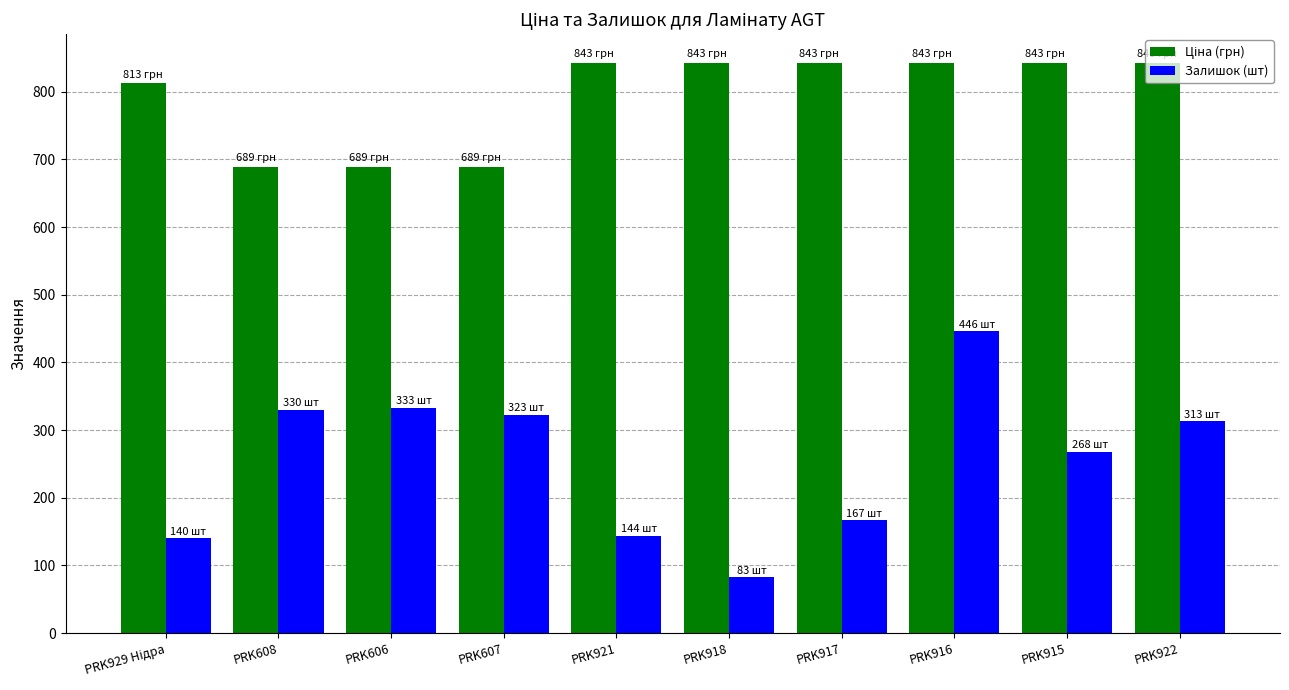

Which series has the widest spread of values?

Залишок (шт)